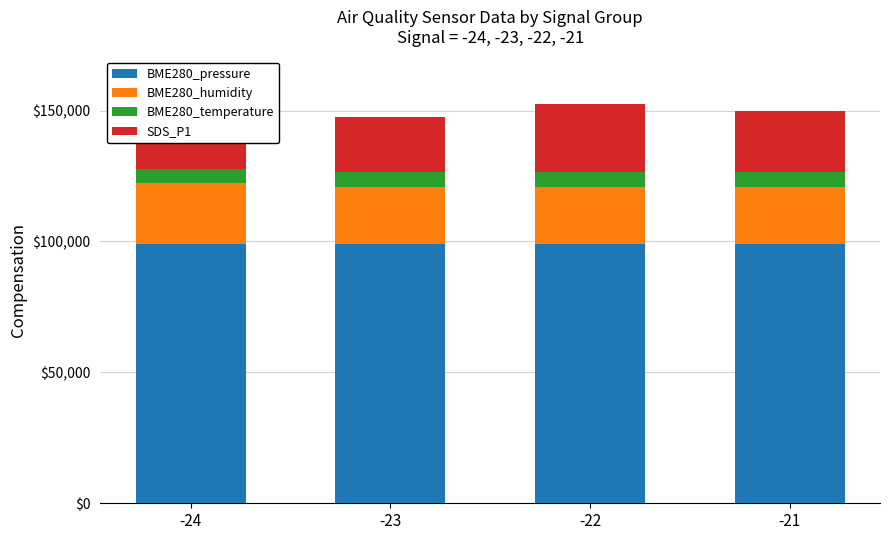

What is the value of the BME280_pressure bar at the 3rd from the left?

98960.9